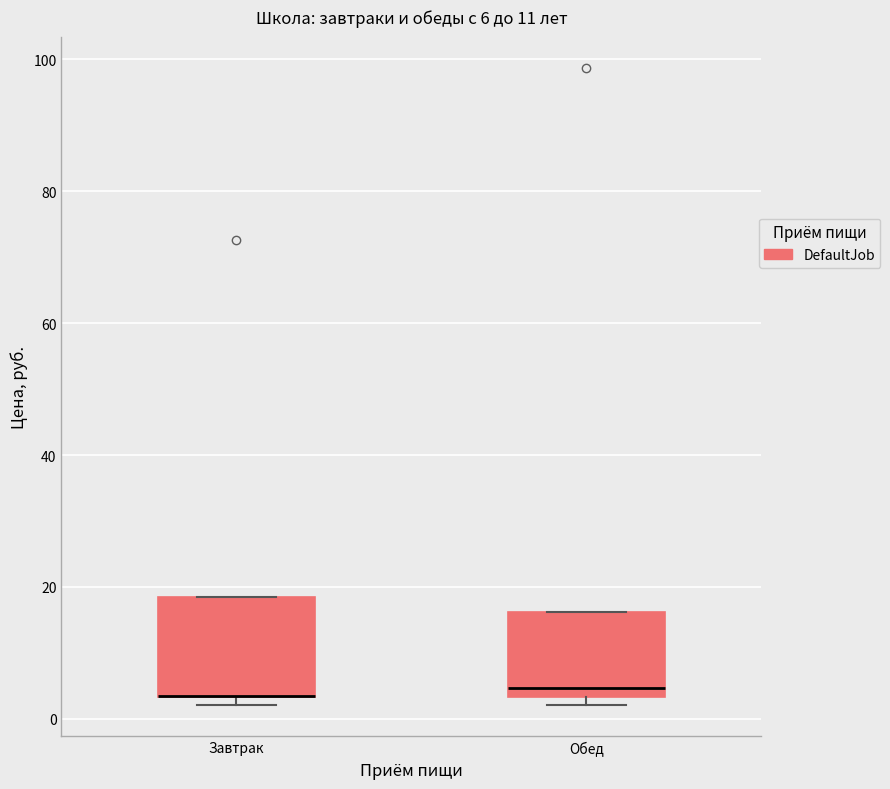

Which box is the tallest, from its lower edge to its upper edge?

Завтрак